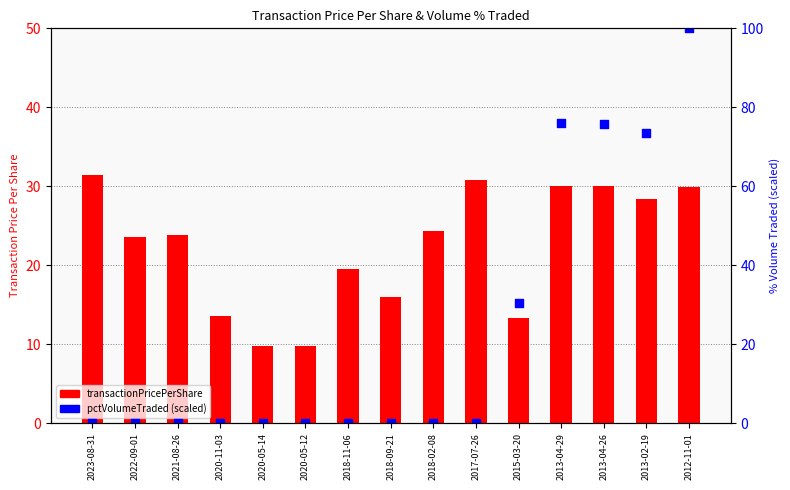

At which category is the sum across all series the highest?

2012-11-01